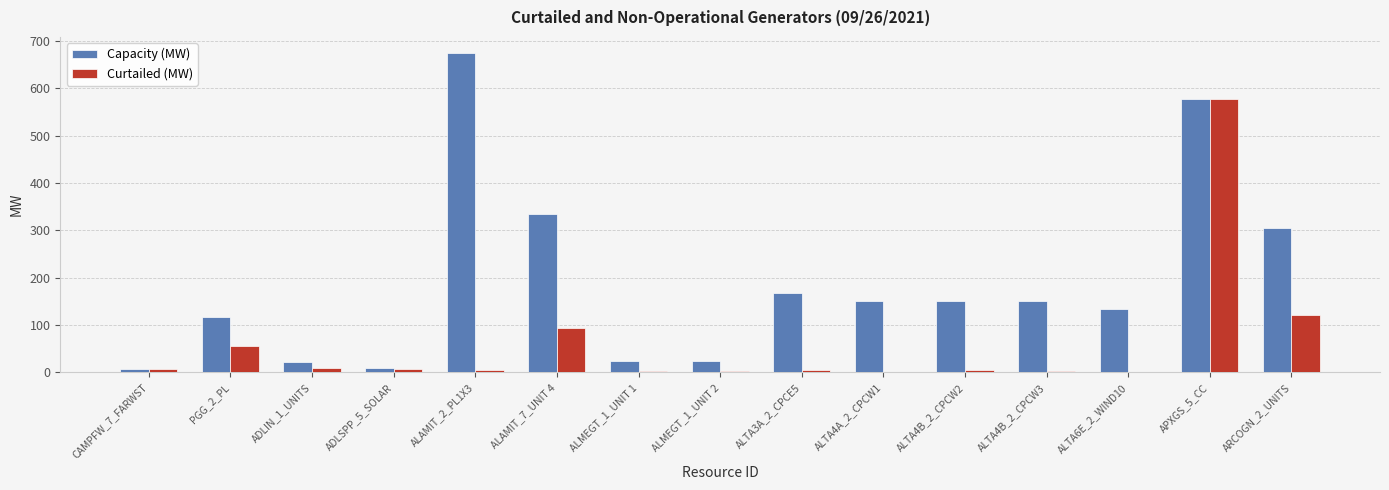

Which category has the highest value across all series?

ALAMIT_2_PL1X3